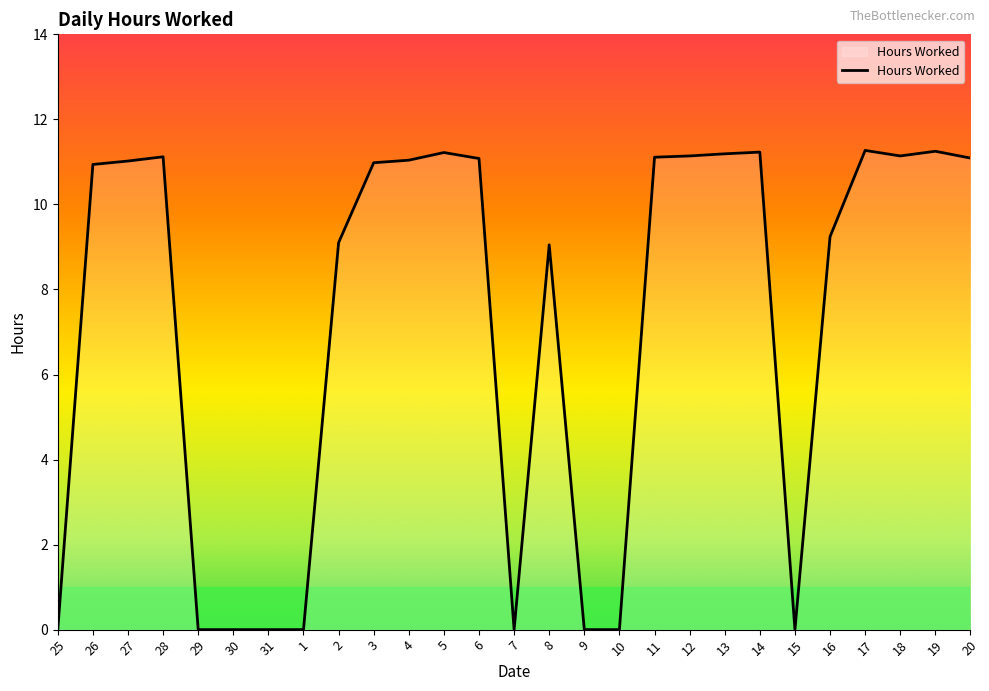

What is the difference between the maximum and second lowest values?

11.3